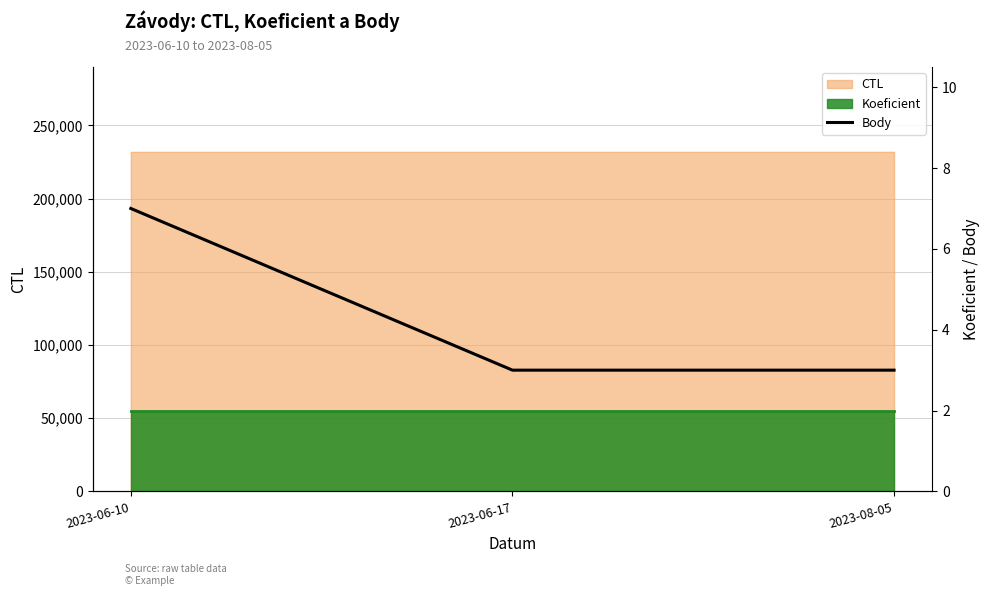

What is the difference between the maximum and minimum values?

4